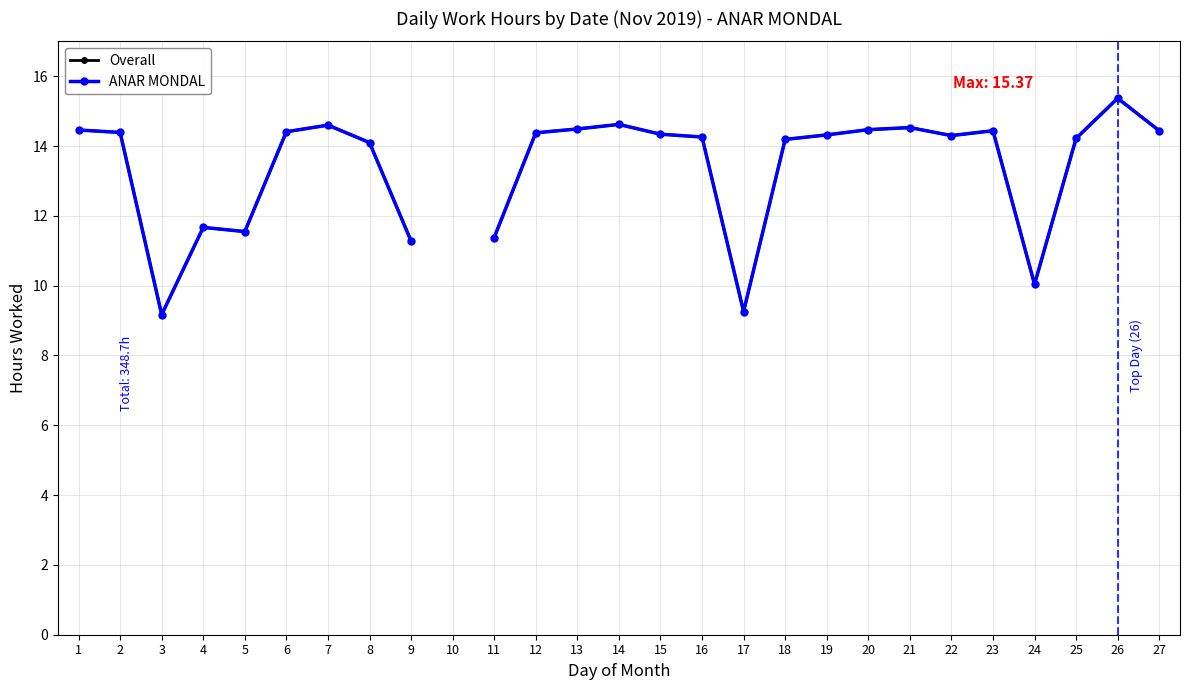

How many interior local peaks does the ANAR MONDAL series have?

6